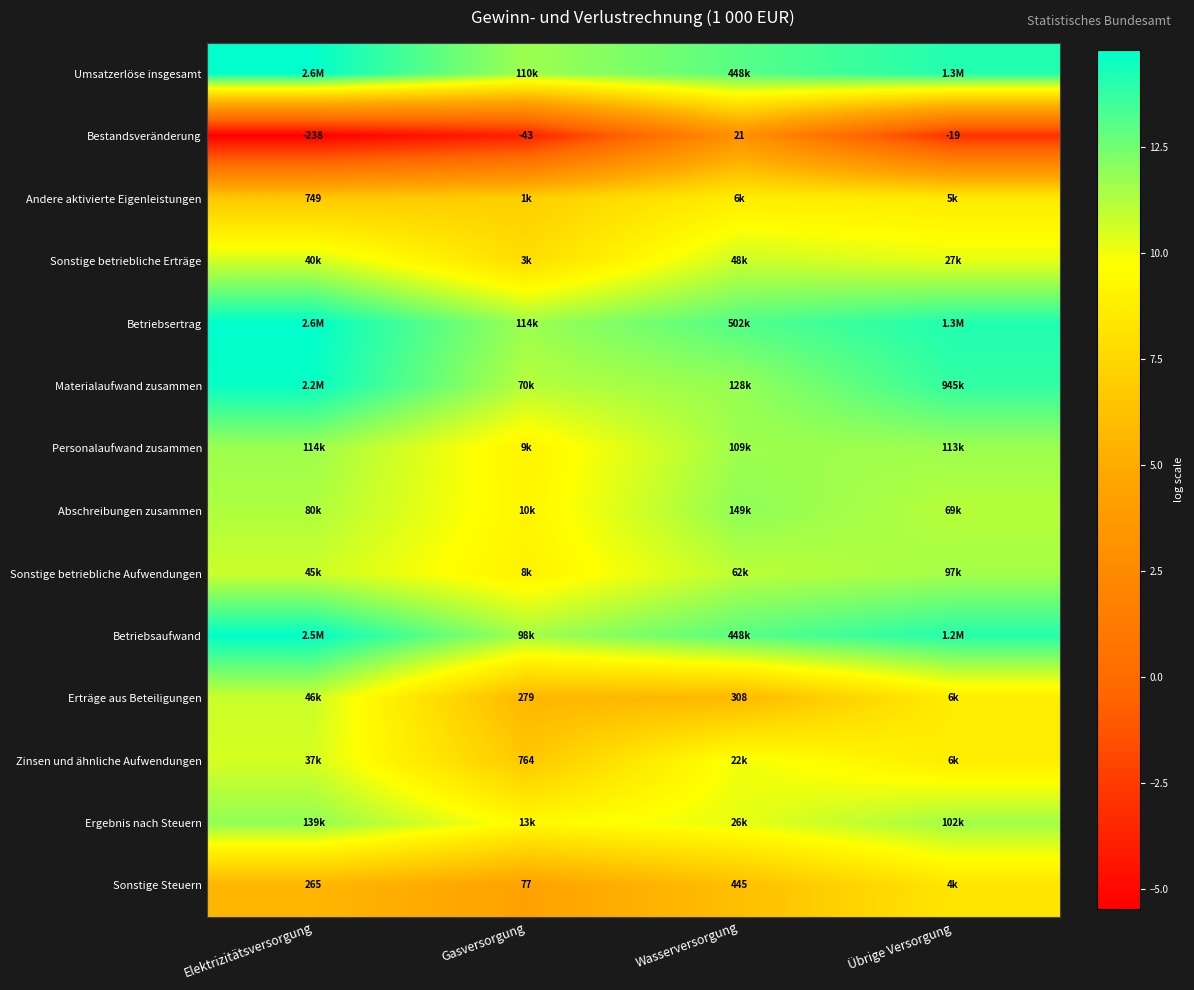

At which category does the chart reach its peak across all series?

Elektrizitätsversorgung